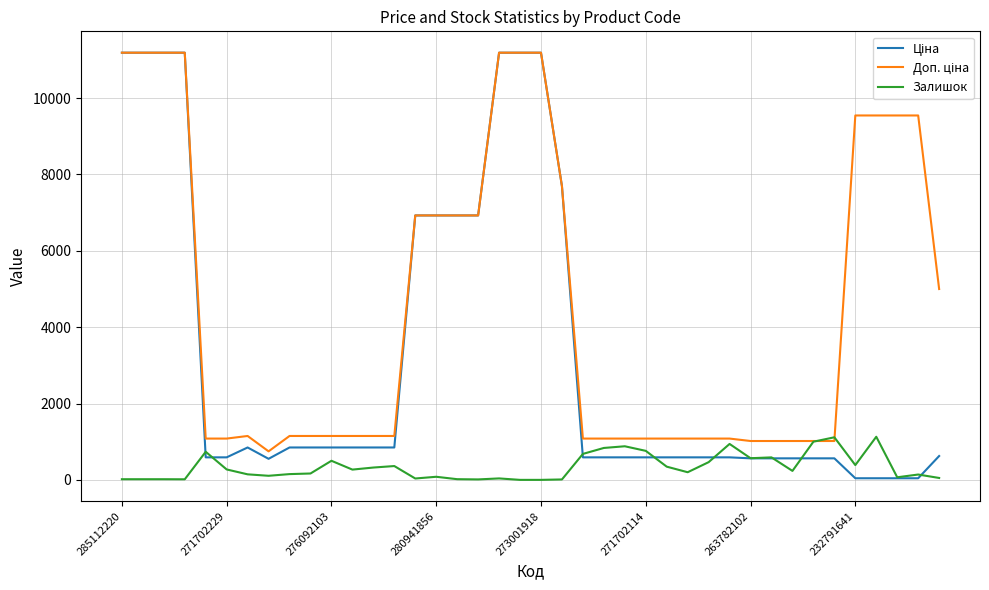

What is the greatest value displayed?

11188.2